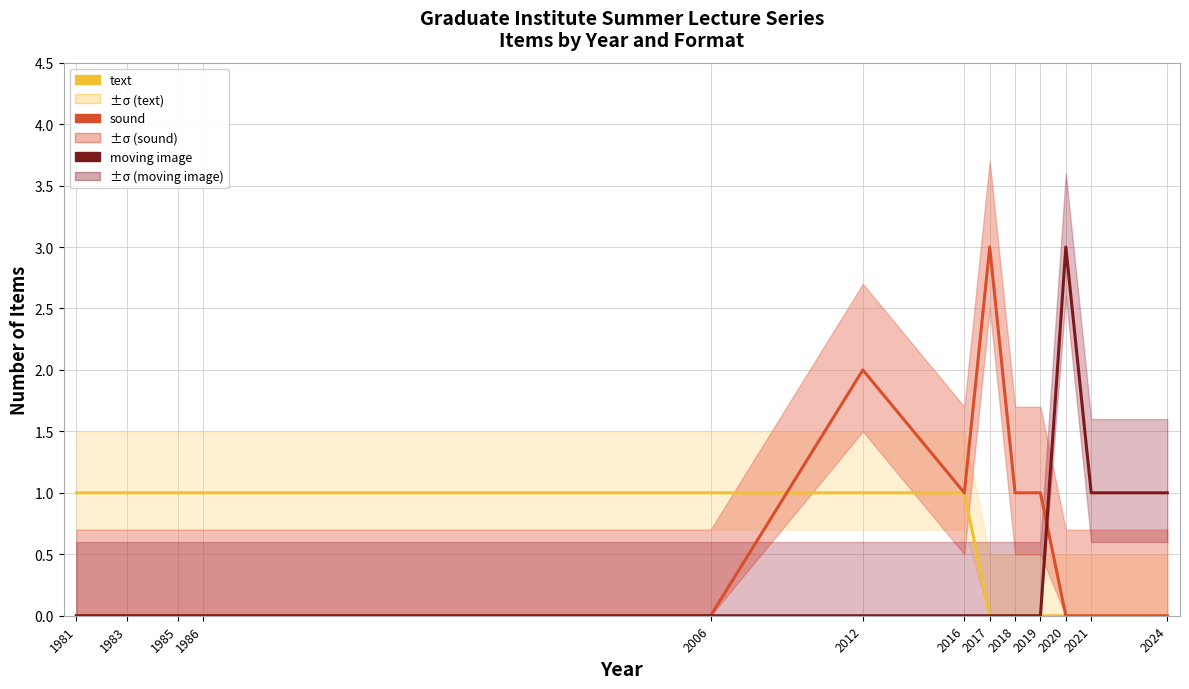

How many intersections are there between moving image and sound?

1